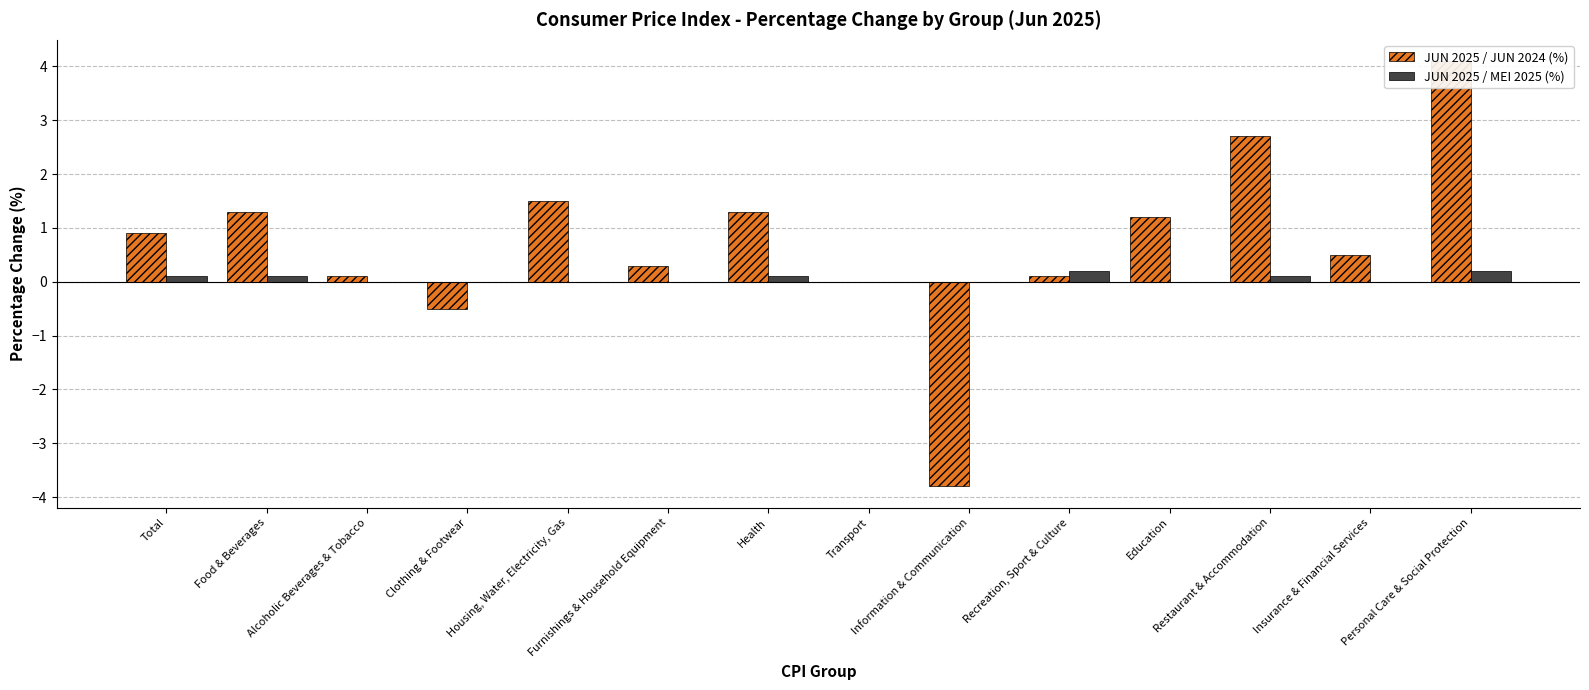

How many values in the JUN 2025 / MEI 2025 (%) series exceed 0?

6